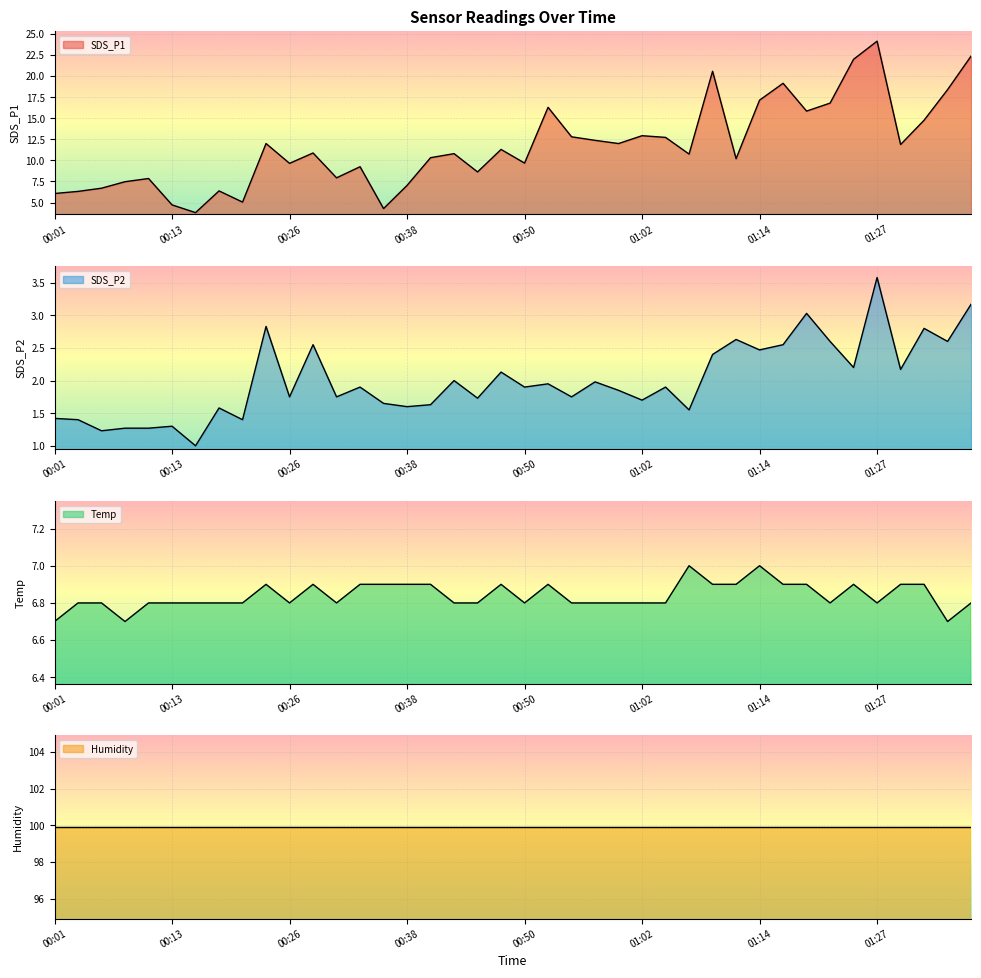

The SDS_P1 series shows 12.7 at 01:05. True or false?

True